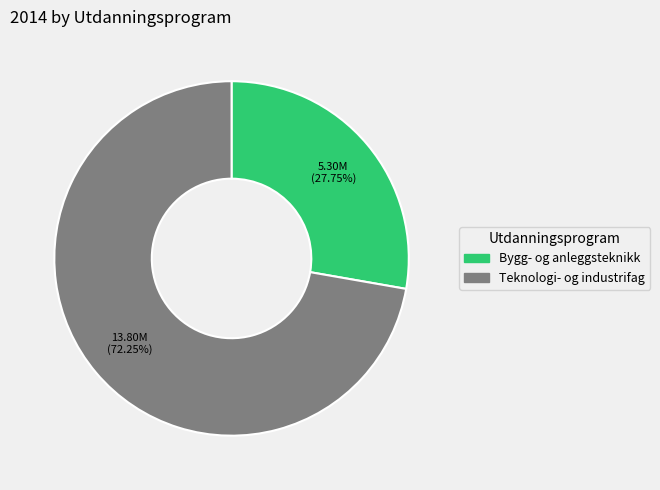

Which has a higher value, Teknologi- og industrifag or Bygg- og anleggsteknikk?

Teknologi- og industrifag